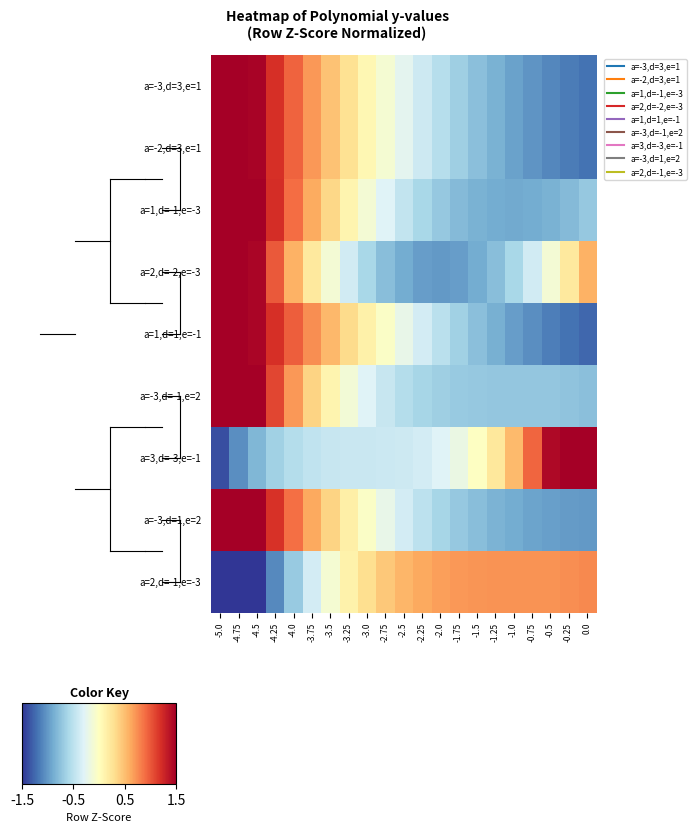

Count the number of data series in this chart.

9